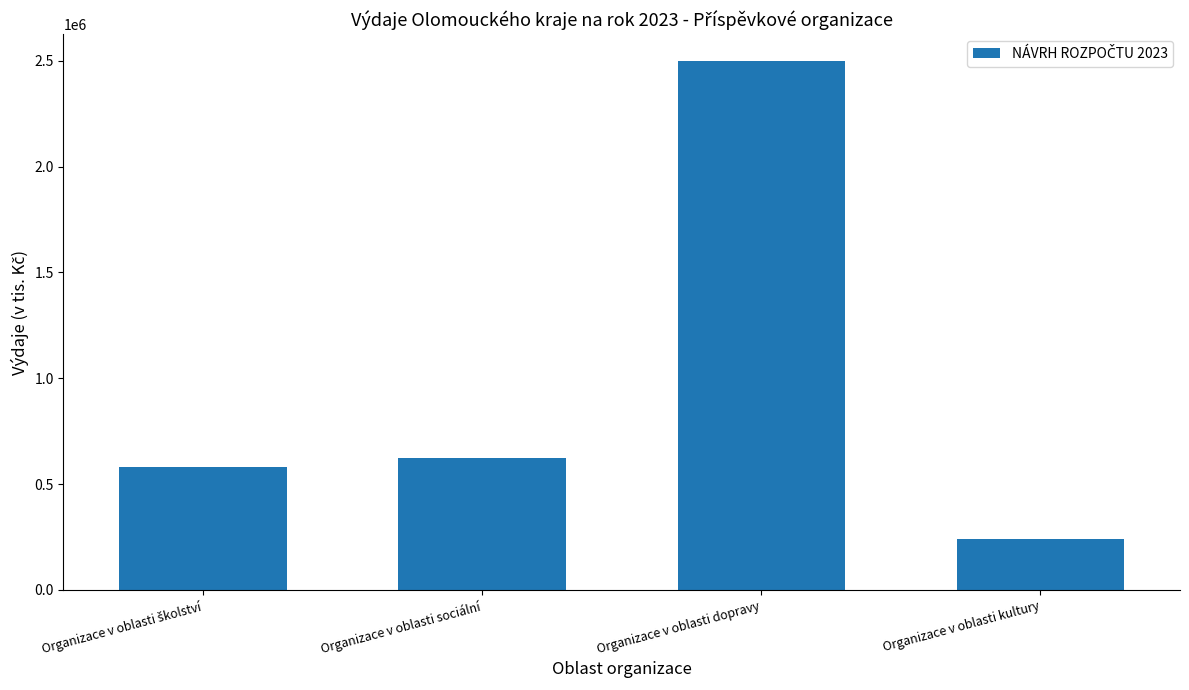

What is the label of the 2nd bar from the left?

Organizace v oblasti sociální